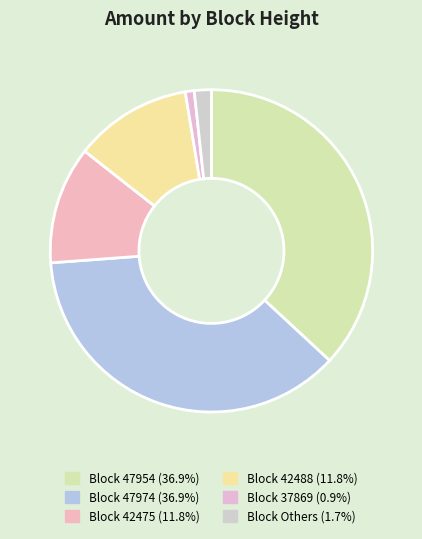

Count the number of slices in the pie.

6